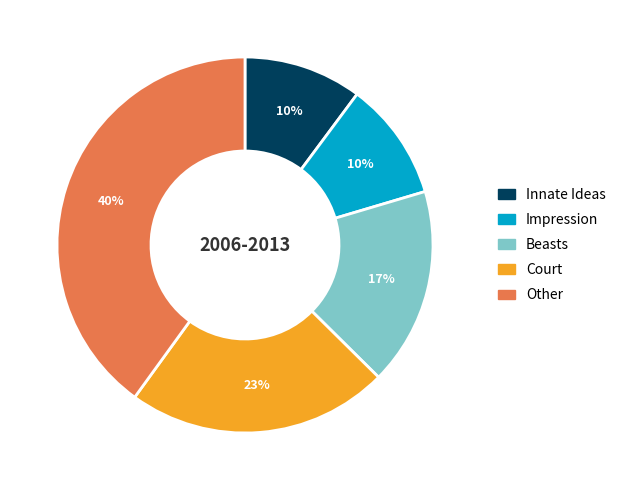

Is it true that Impression is 10% of the pie?

True